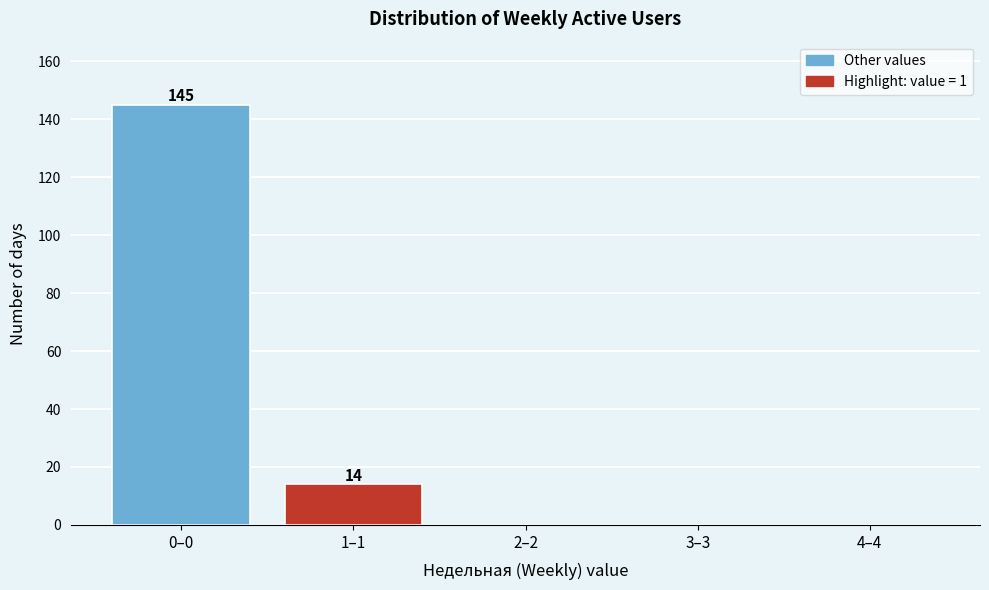

Reading left to right, what are all the values shown in this chart?

0–0=145	1–1=14	2–2=0	3–3=0	4–4=0